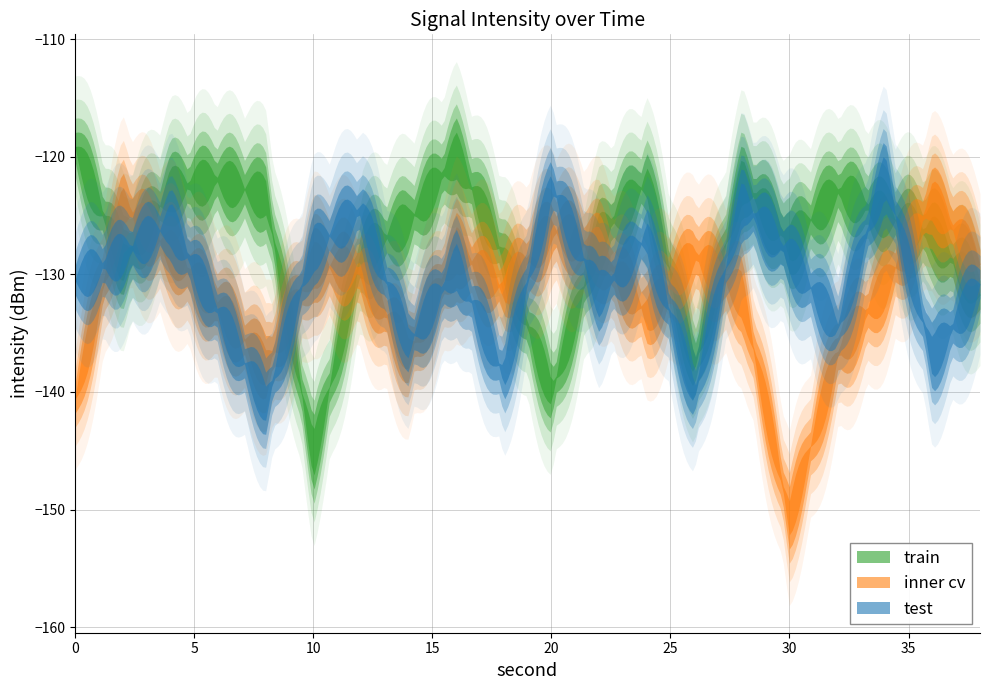

Rank the series by their maximum value, from lowest to highest.

inner cv, test, train